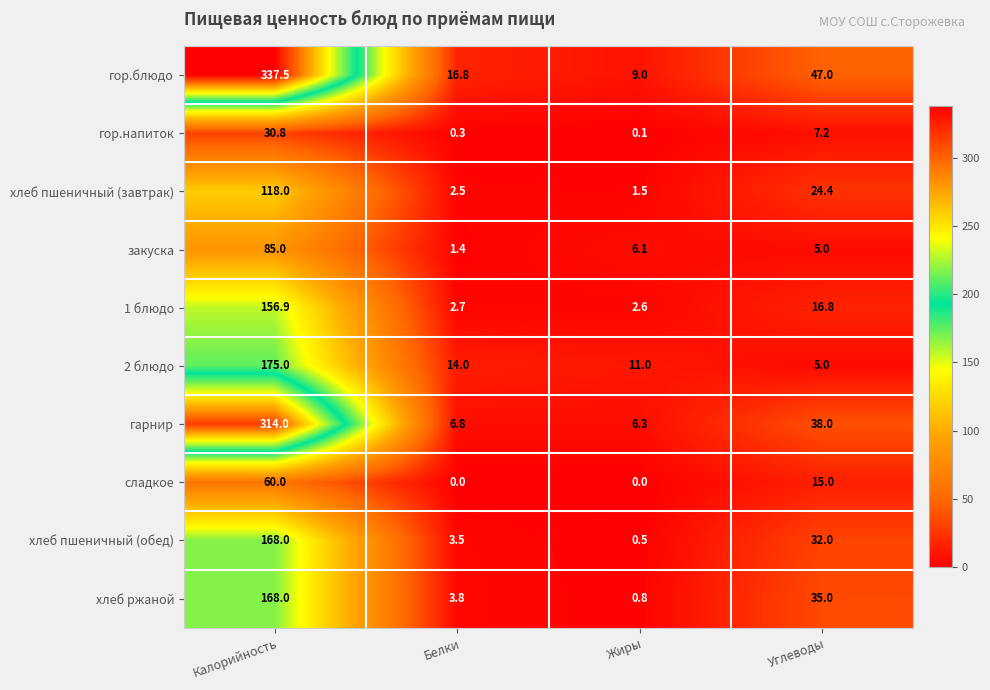

How many categories are shown in the chart?

4